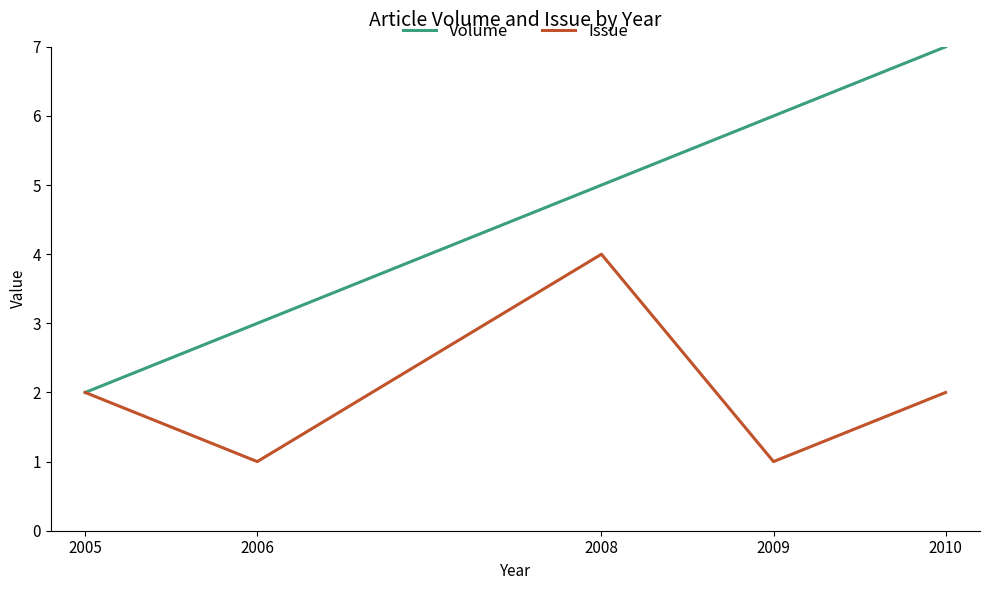

True or false: Issue has more than 2 points higher than both neighbors.

False